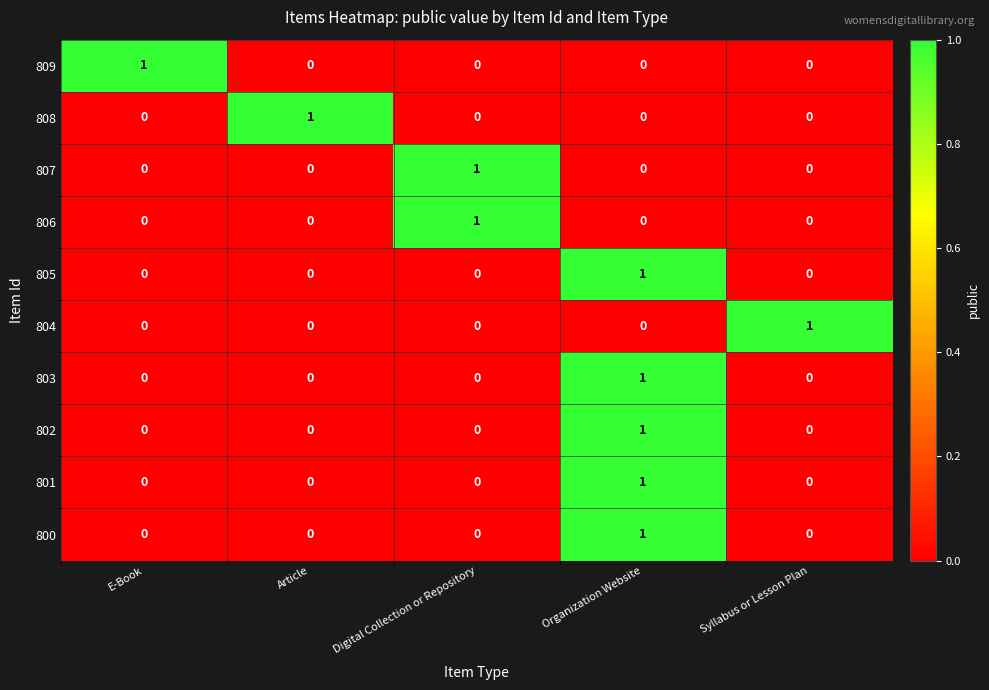

What is the difference between the highest and lowest values at Syllabus or Lesson Plan?

1